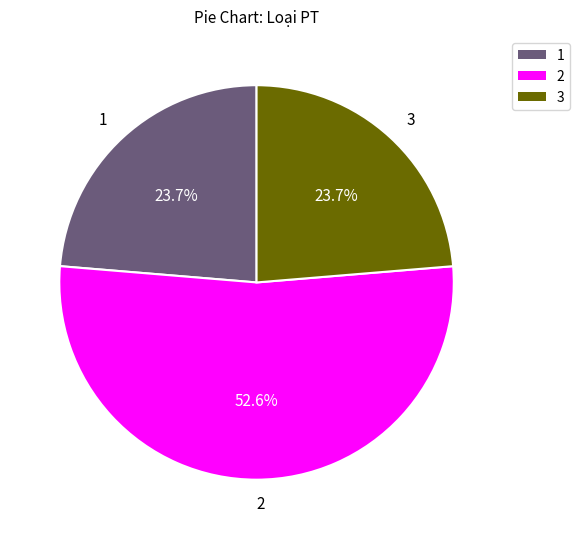

To the nearest percent, what portion does 1 represent?

24%